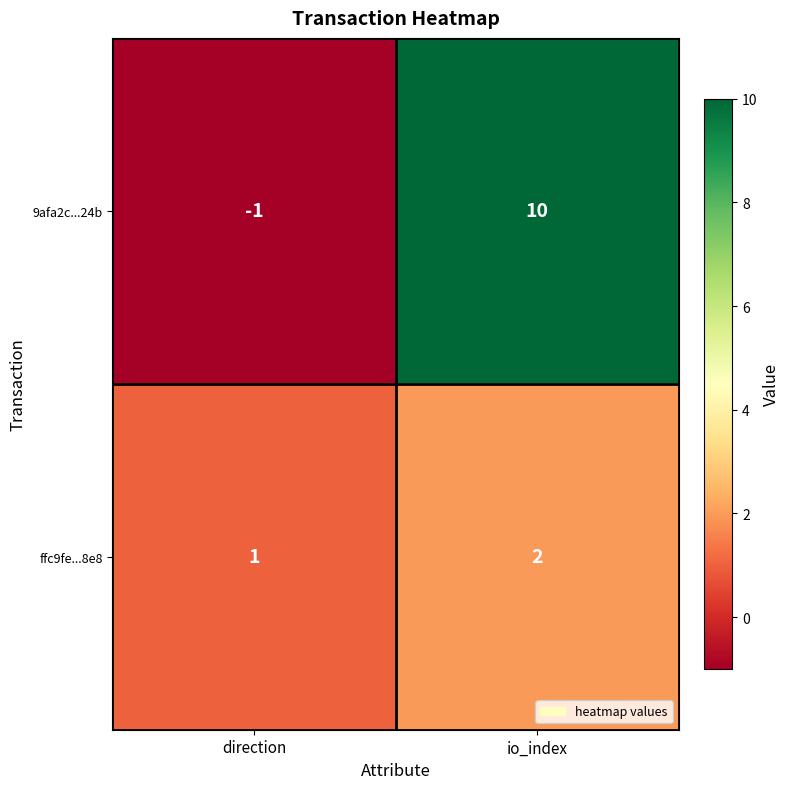

How many data points does each series have?

2